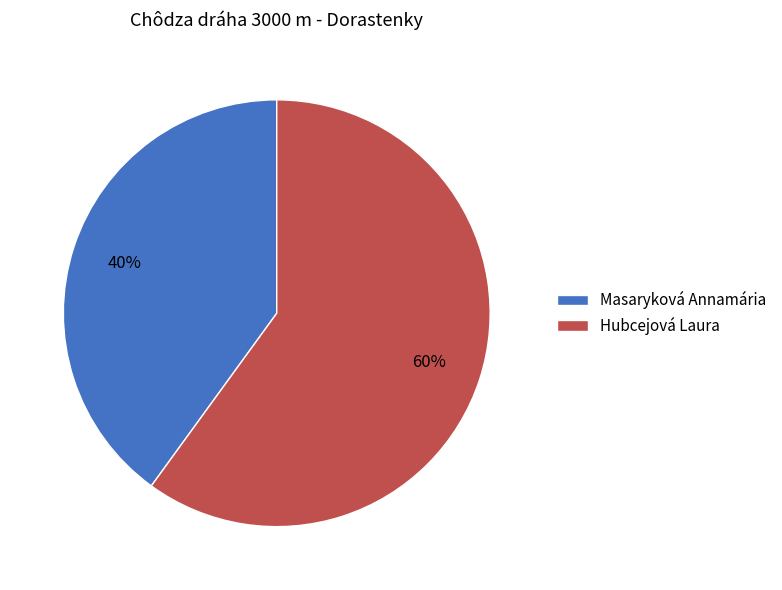

What is the largest slice in the pie chart?

Hubcejová Laura